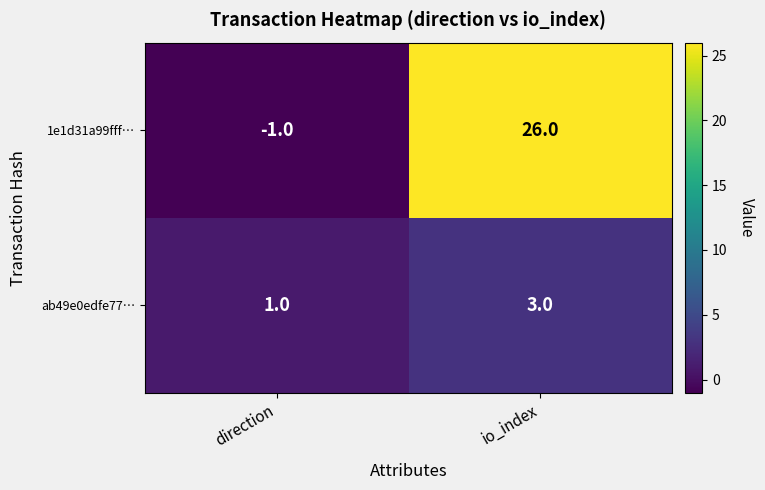

What is the sum of all 1e1d31a99fff… values?

25